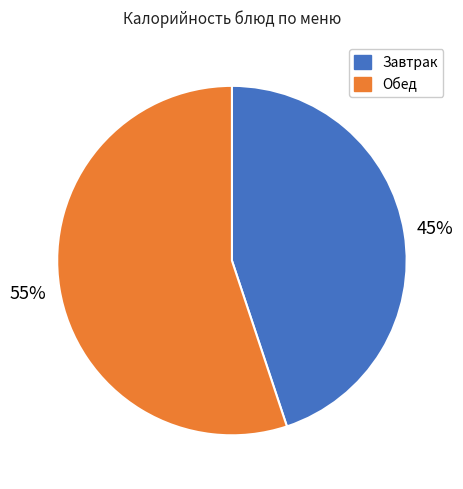

To the nearest percent, what is the average slice percentage?

50%